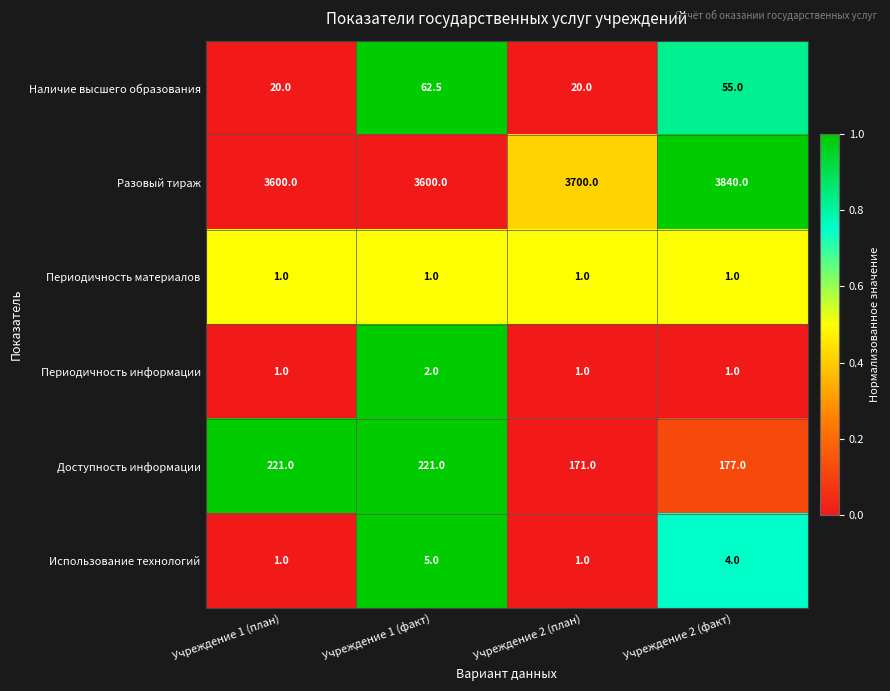

Reading left to right, extract all data points from this chart.

Наличие высшего образования: 20.0	62.5	20.0	55.0
Разовый тираж: 3600.0	3600.0	3700.0	3840.0
Периодичность материалов: 1.0	1.0	1.0	1.0
Периодичность информации: 1.0	2.0	1.0	1.0
Доступность информации: 221.0	221.0	171.0	177.0
Использование технологий: 1.0	5.0	1.0	4.0